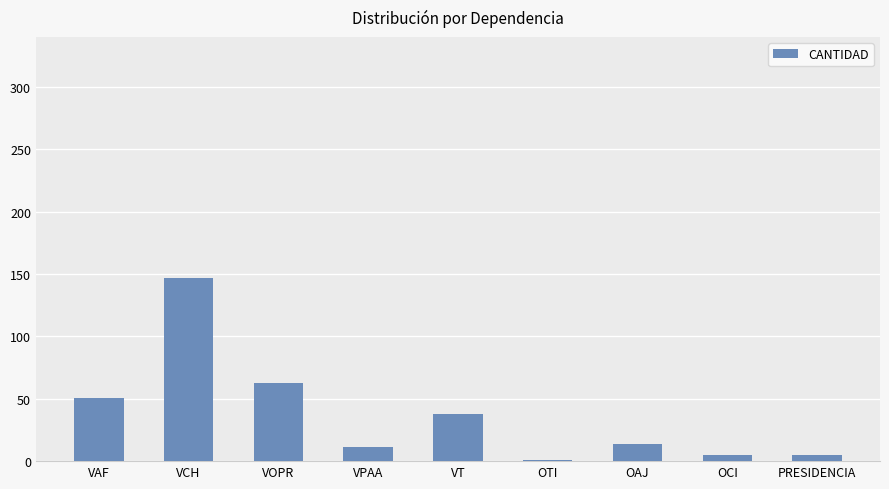

What is the sum of the values at VCH and VPAA?

158